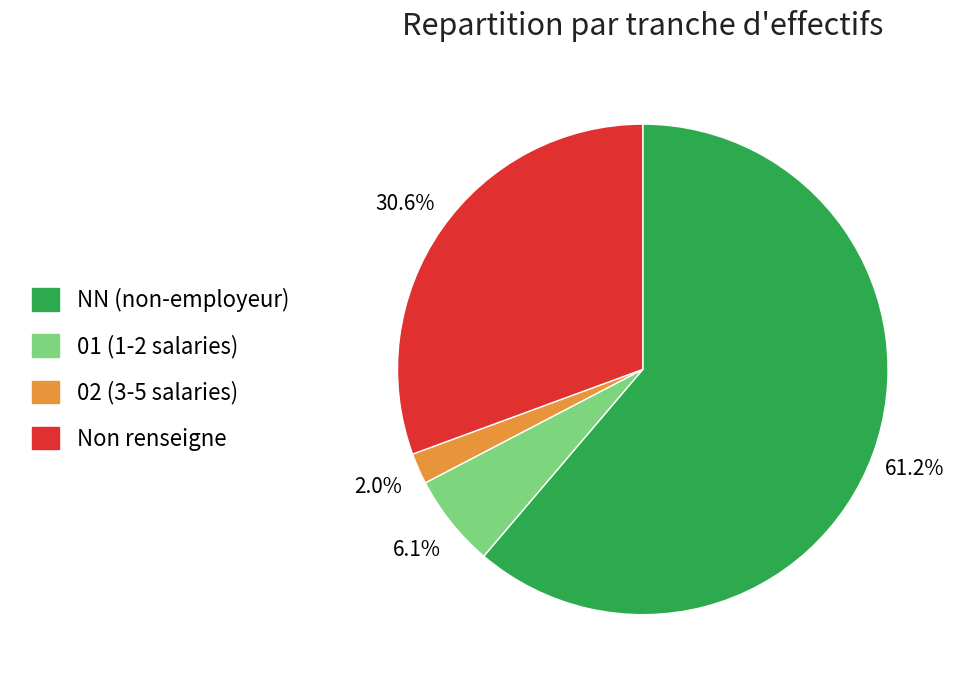

Is the sum of 02 (3-5 salaries) and NN (non-employeur) greater than half?

Yes